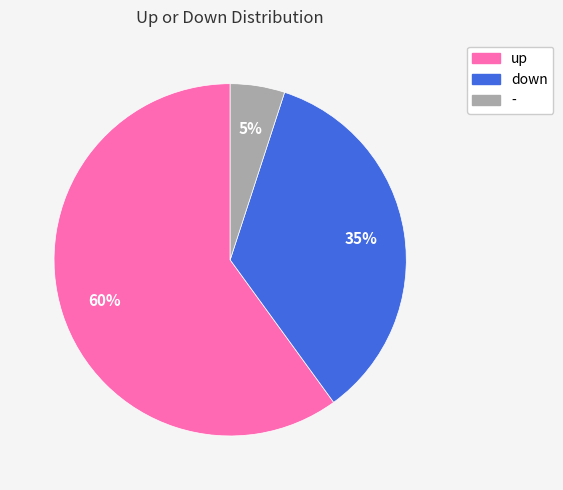

To the nearest percent, what is the combined percentage of up and down?

95%